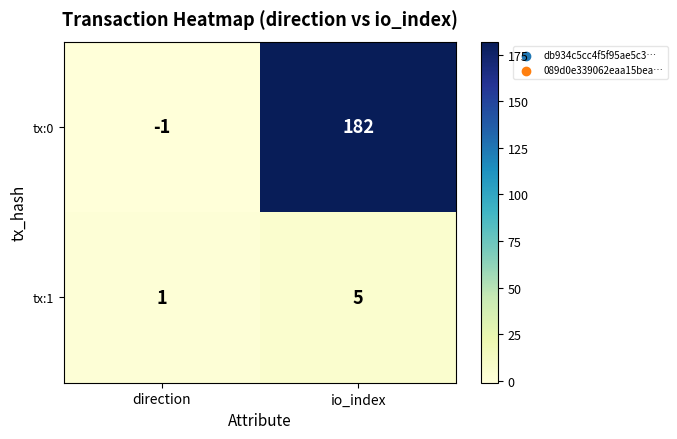

What is the sum of the tx:0 values at io_index and direction?

181